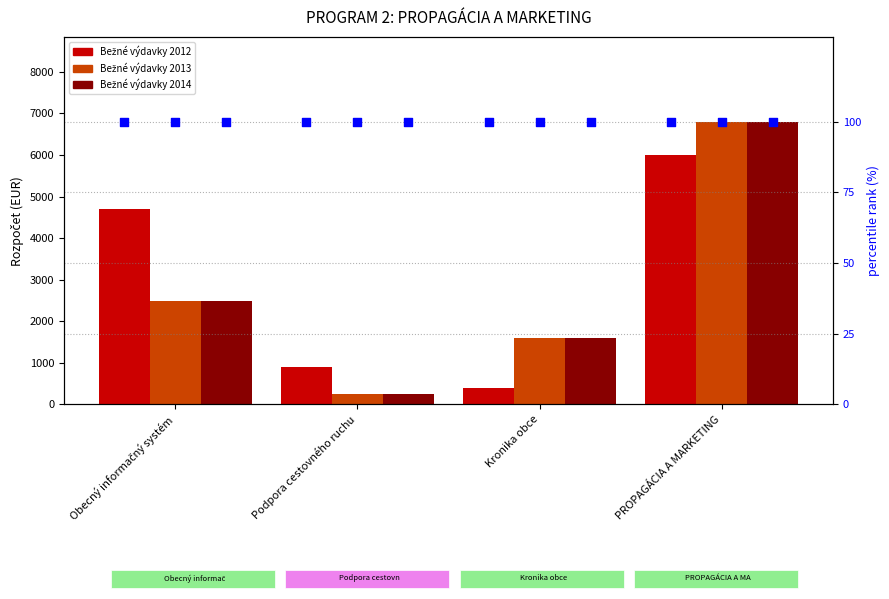

Which series has the largest Y range (max minus min)?

Bežné výdavky 2013